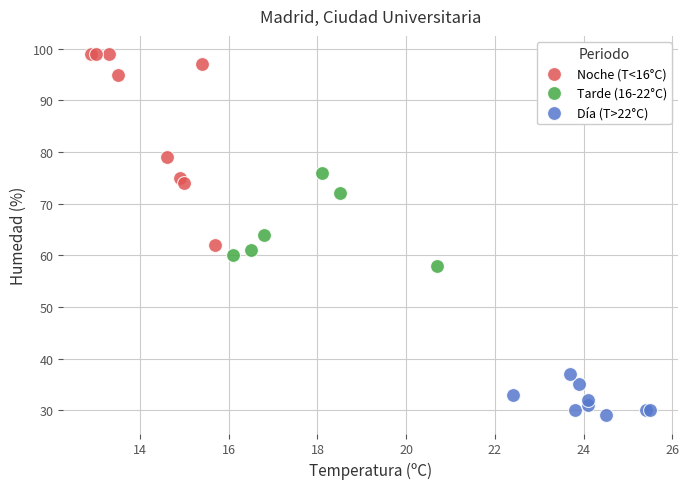

Which series has the widest spread of Y values?

Noche (T<16°C)